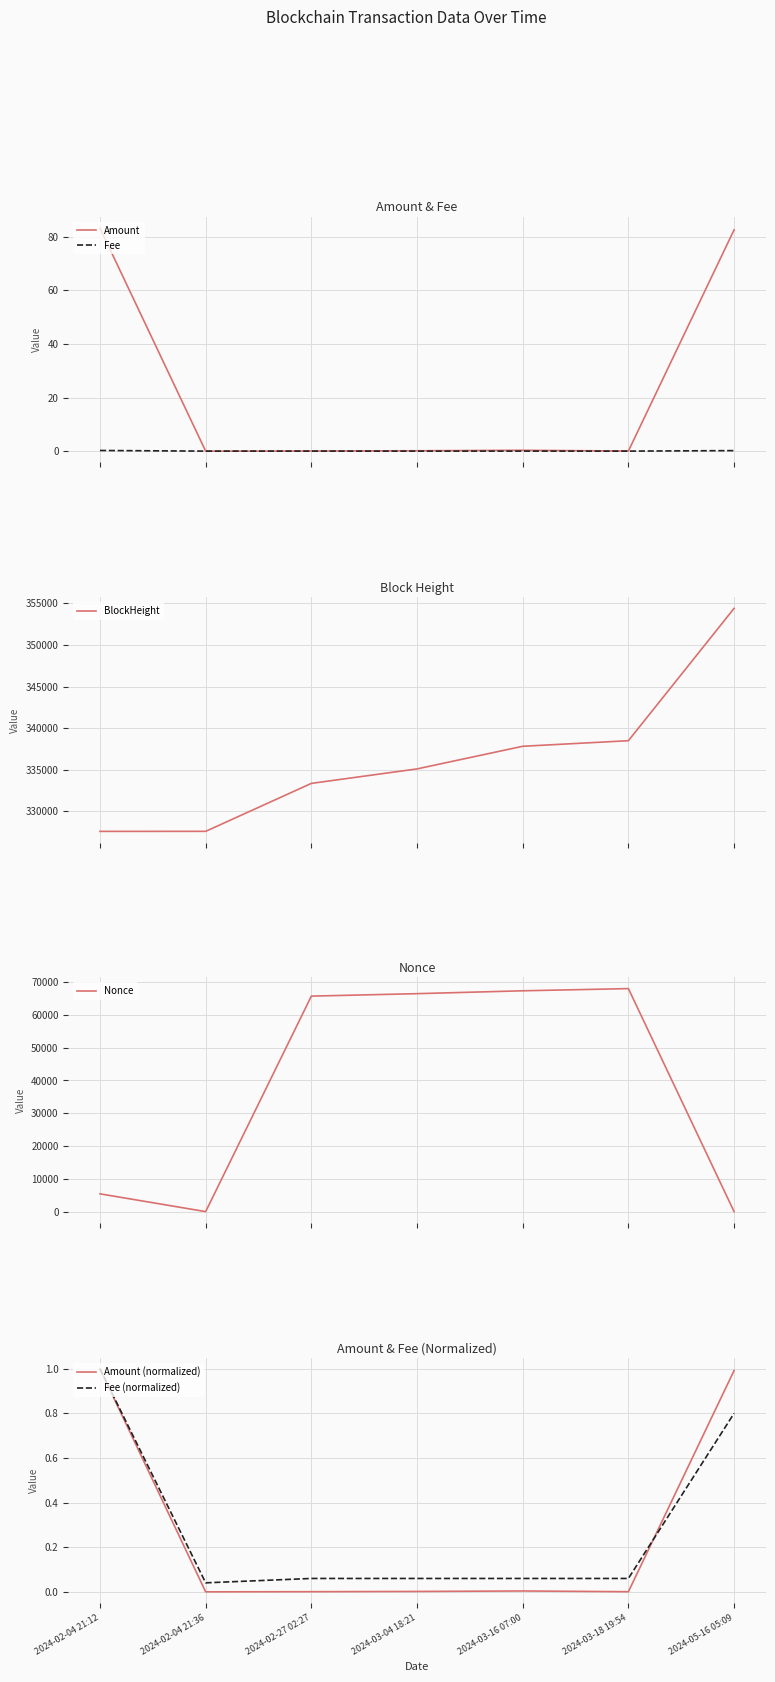

Which has a higher value, 2024-03-04 18:21 or 2024-03-16 07:00?

2024-03-16 07:00